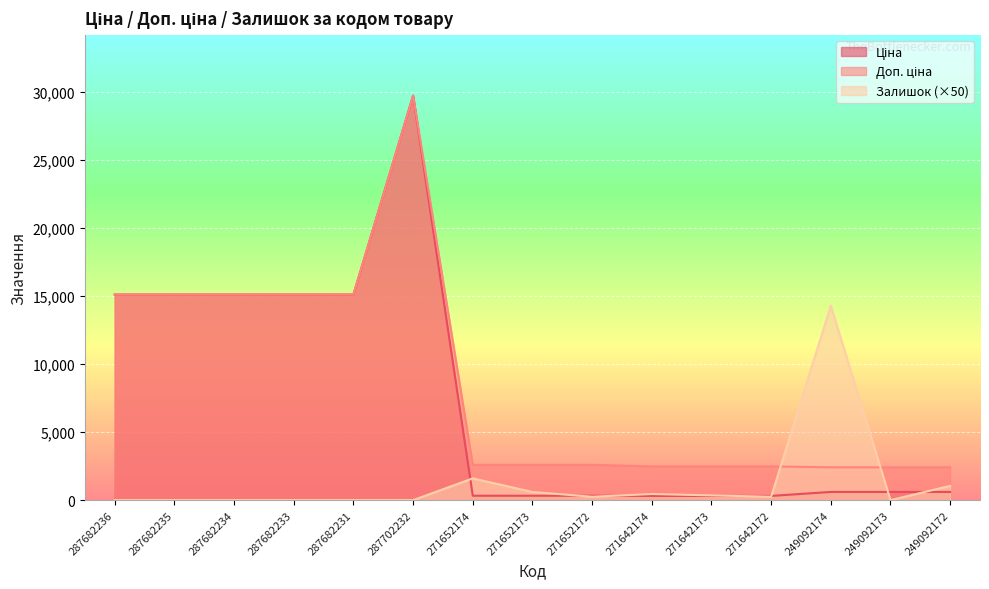

True or false: Ціна has more than 2 interior local peaks.

False